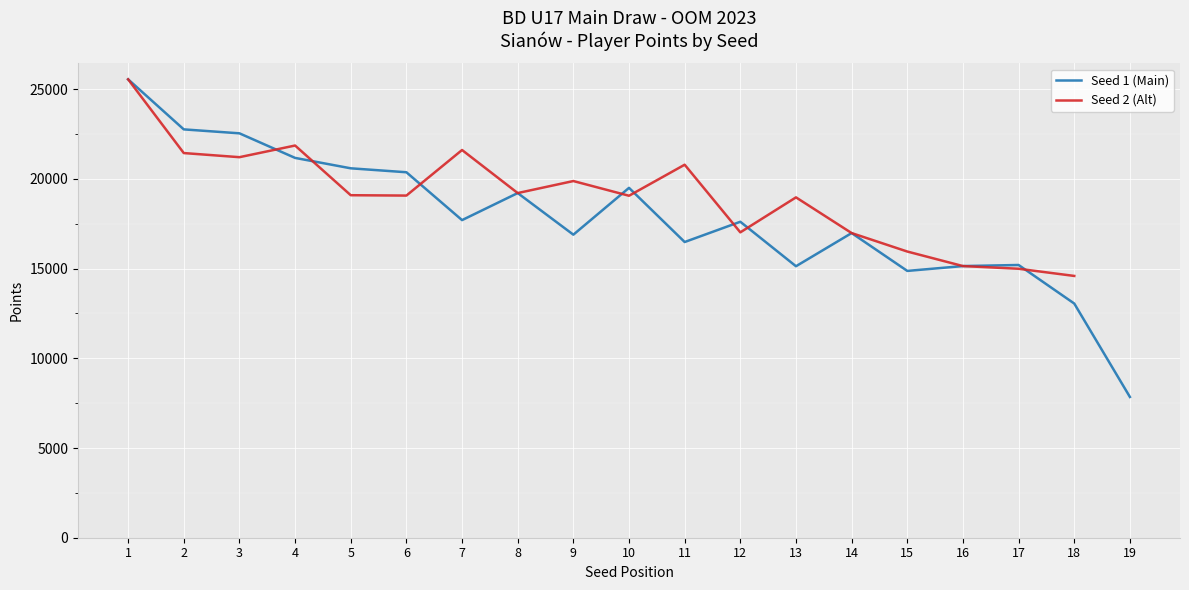

True or false: Seed 2 (Alt) has a value of 5258.2 at 17.

False